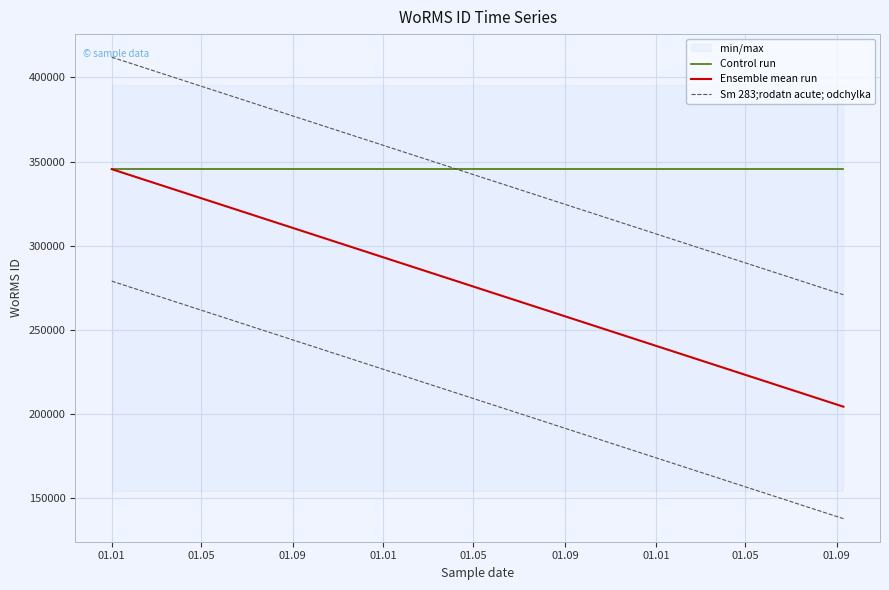

What is the sum of all Sm 283;rodatn acute; odchylka values?

953653.0